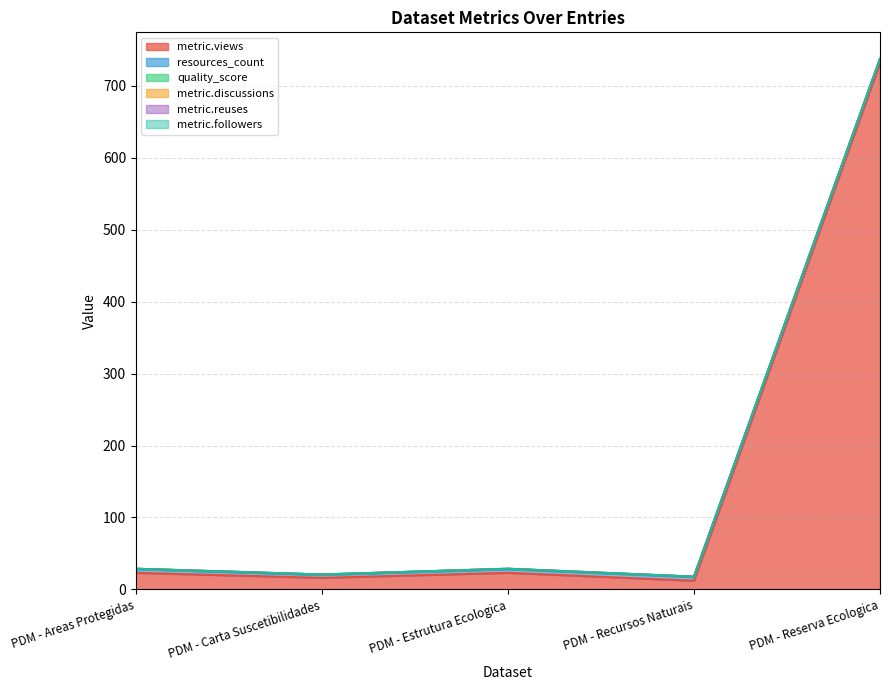

Which series has the widest spread of values?

metric.views